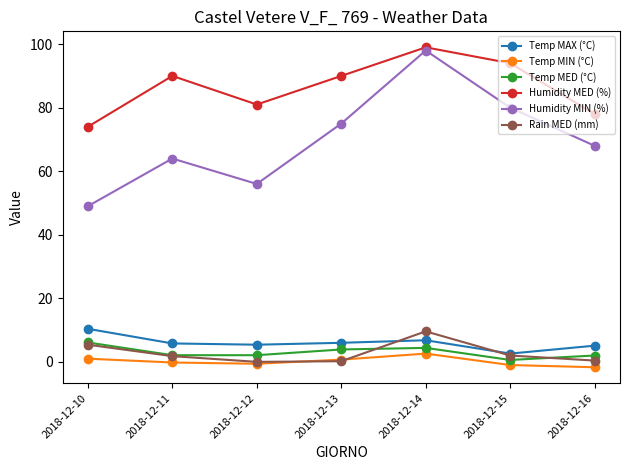

Rank the categories by Humidity MIN (%) value from highest to lowest.

2018-12-14, 2018-12-15, 2018-12-13, 2018-12-16, 2018-12-11, 2018-12-12, 2018-12-10